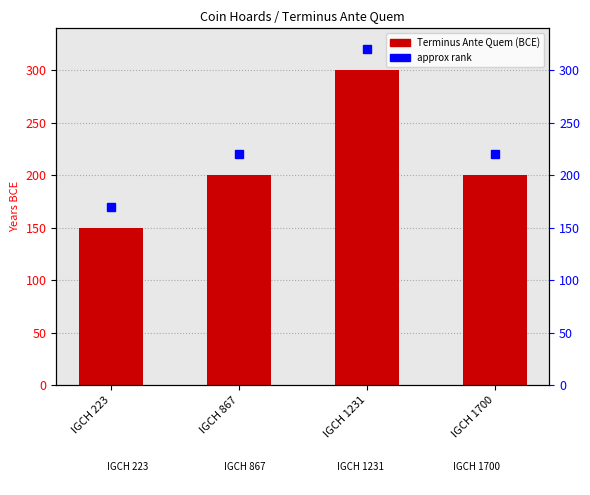

At which label does the data first exceed 200?

IGCH 1231